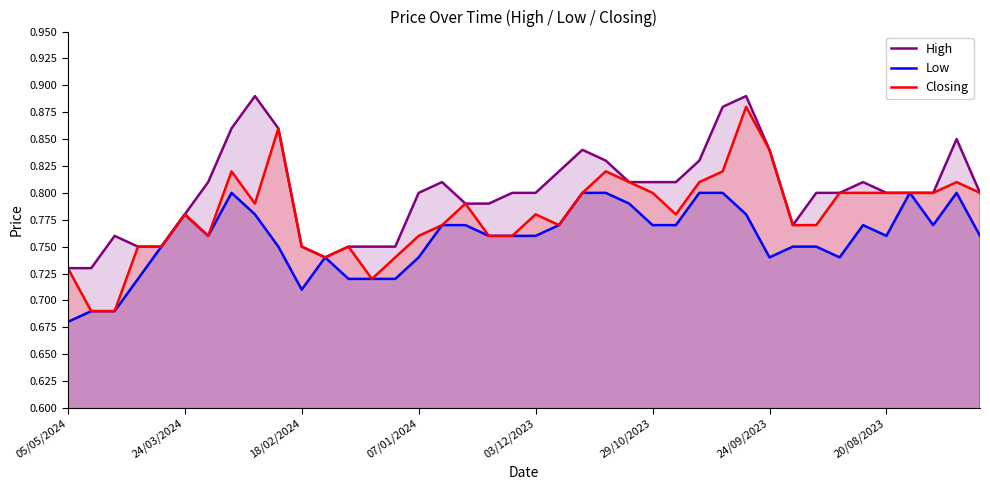

What are all the series names shown in the legend?

High, Low, Closing